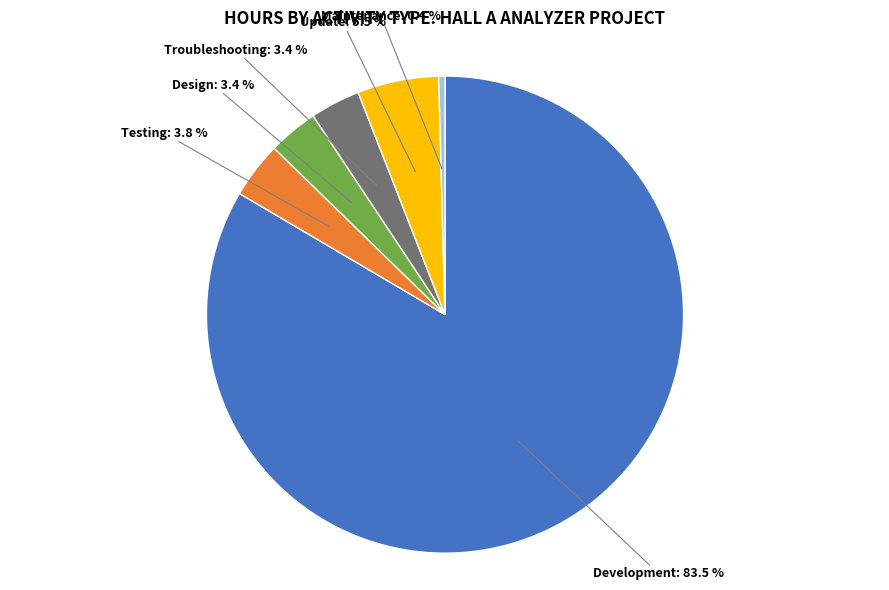

Is there a majority slice in this chart?

Yes